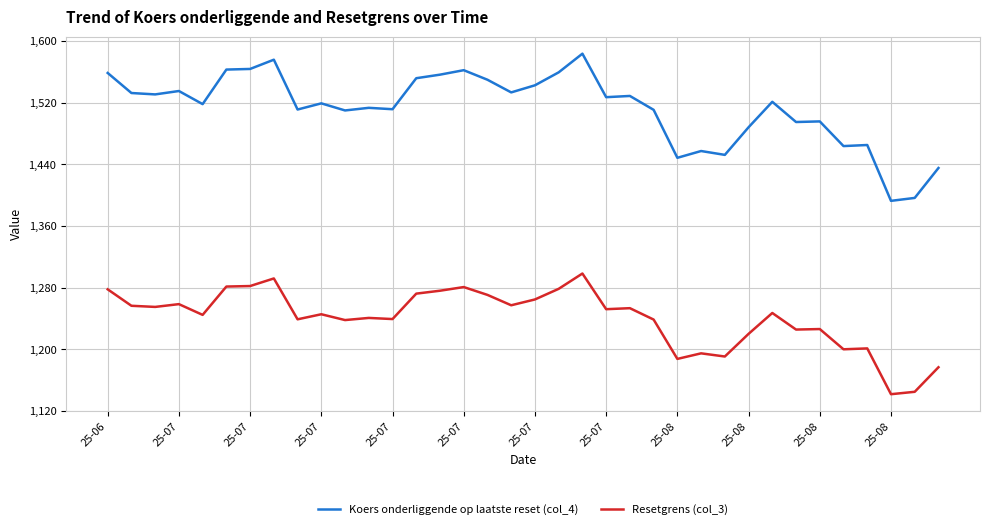

Which series has the largest total across all categories?

Koers onderliggende op laatste reset (col_4)